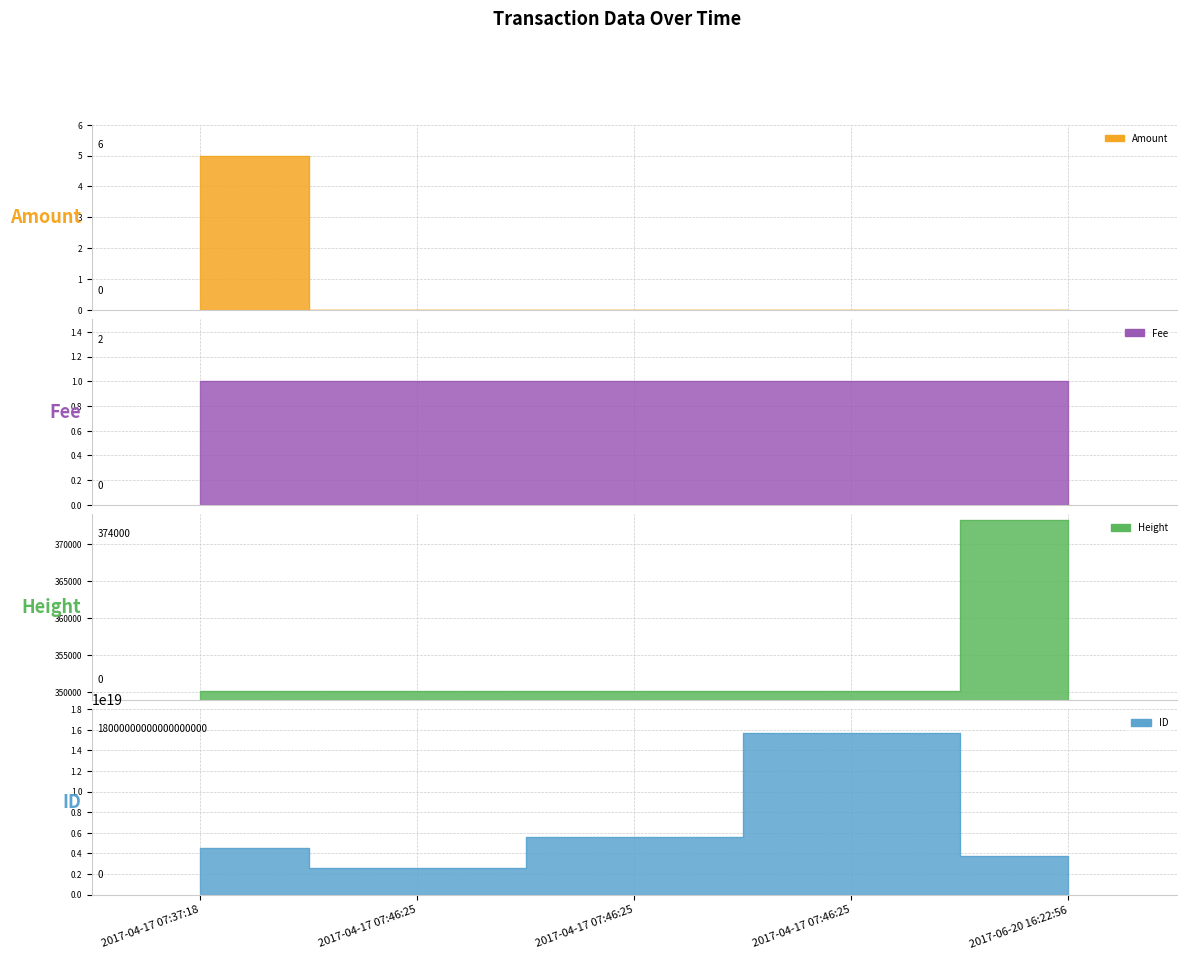

The ID series shows 15656914596390746112 at 2017-04-17 07:46:25. True or false?

True